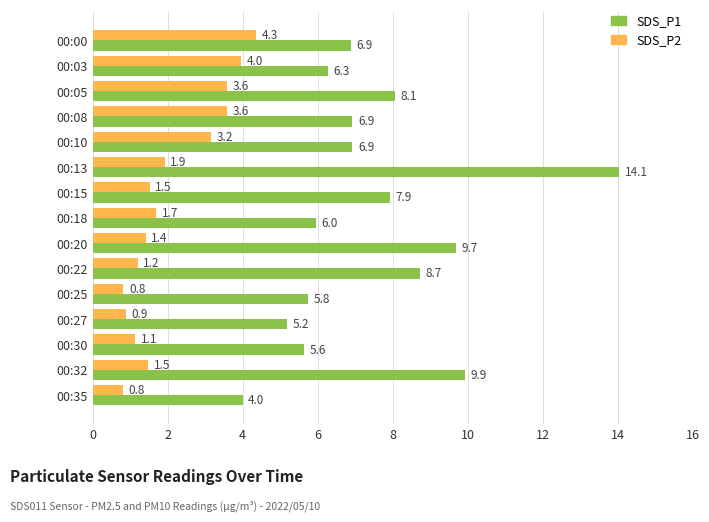

What is the difference between the maximum and second lowest values in the SDS_P2 series?

3.5